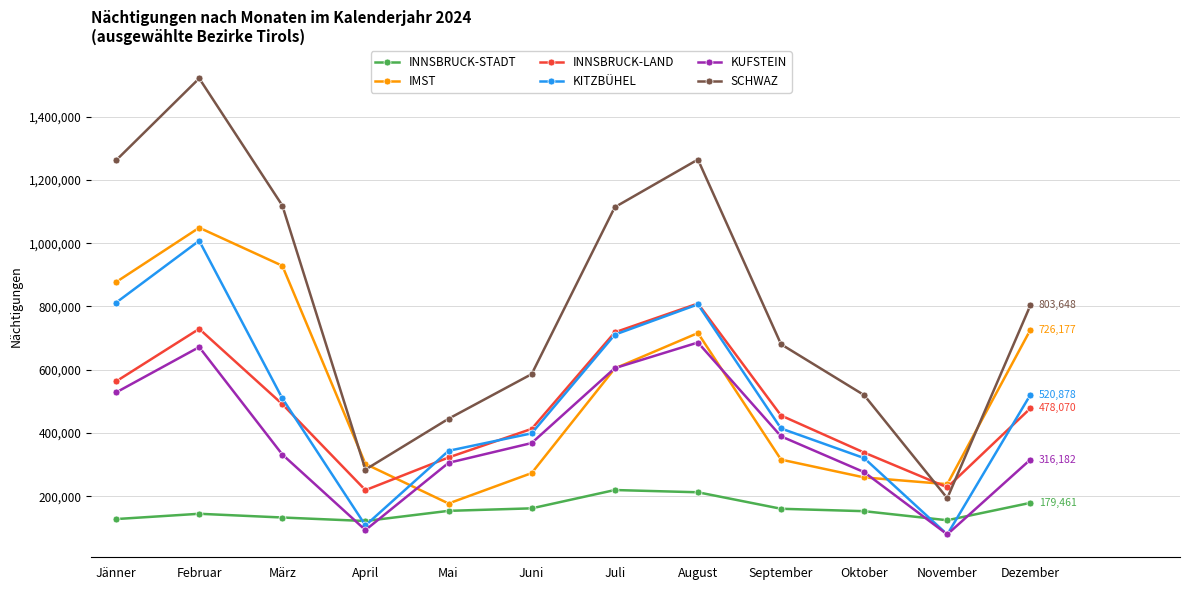

What is the average value of the INNSBRUCK-STADT series?

157923